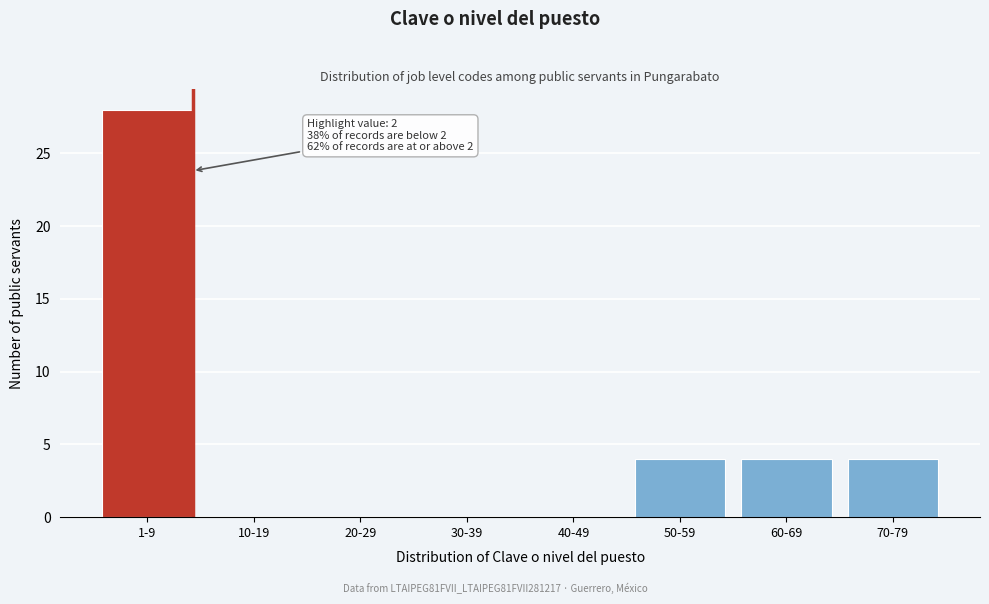

Reading left to right, extract all data points from this chart.

1-9=28	10-19=0	20-29=0	30-39=0	40-49=0	50-59=4	60-69=4	70-79=4